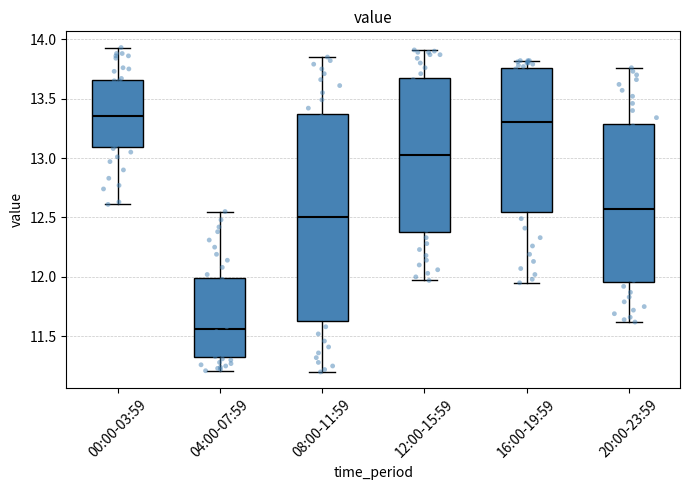

Reading left to right, transcribe this box plot: for each box, give where its median line is, the range the box spans, and where its two whiskers end, as read against the y-axis. The values are not printed on the chart, so give them approximately, as read against the axis.

00:00-03:59: median 13.35, box 13.10 to 13.65, whiskers 12.60 to 13.95
04:00-07:59: median 11.55, box 11.35 to 12.00, whiskers 11.20 to 12.55
08:00-11:59: median 12.50, box 11.65 to 13.35, whiskers 11.20 to 13.85
12:00-15:59: median 13.05, box 12.40 to 13.65, whiskers 11.95 to 13.90
16:00-19:59: median 13.30, box 12.55 to 13.75, whiskers 11.95 to 13.80
20:00-23:59: median 12.60, box 11.95 to 13.30, whiskers 11.60 to 13.75